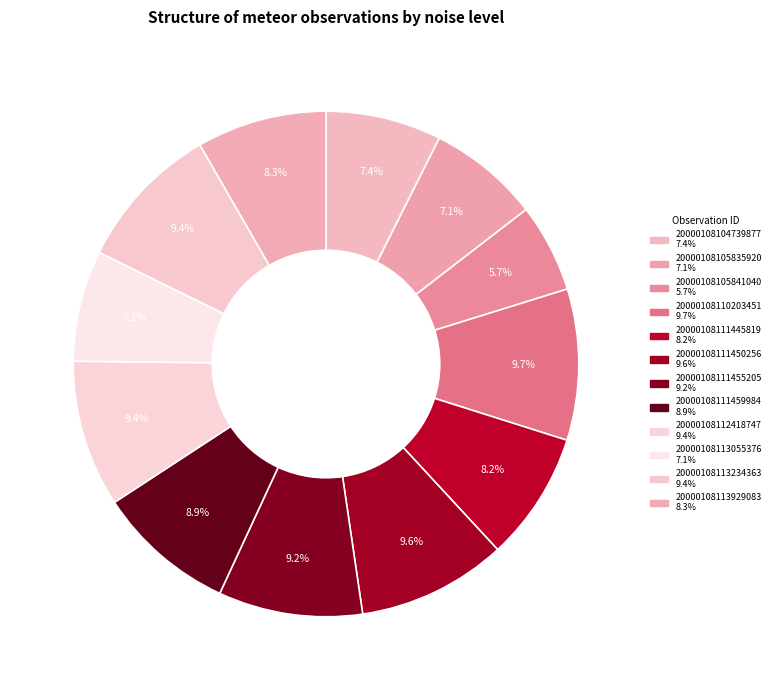

What is the ratio of the value at 20000108111445819 to the value at 20000108113929083?

1.0